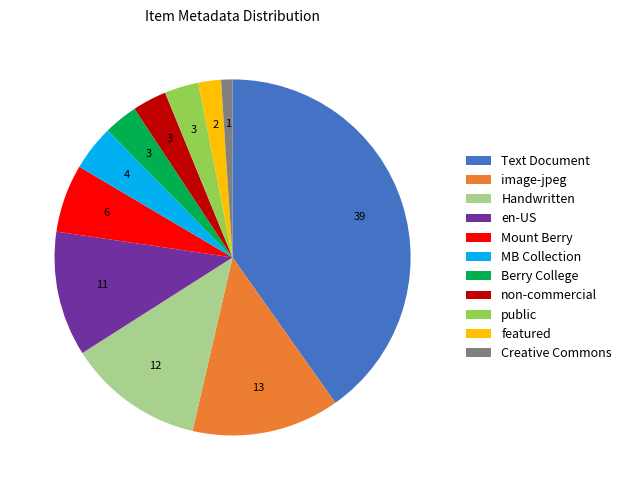

Is there a majority slice in this chart?

No